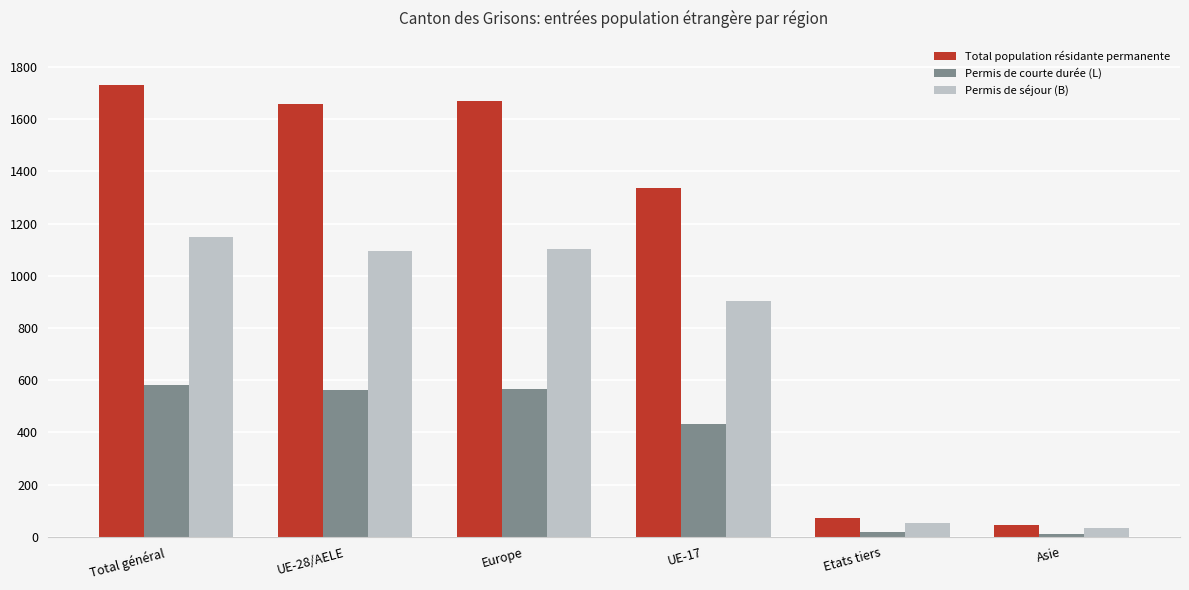

What are all the series names shown in the legend?

Total population résidante permanente, Permis de courte durée (L), Permis de séjour (B)